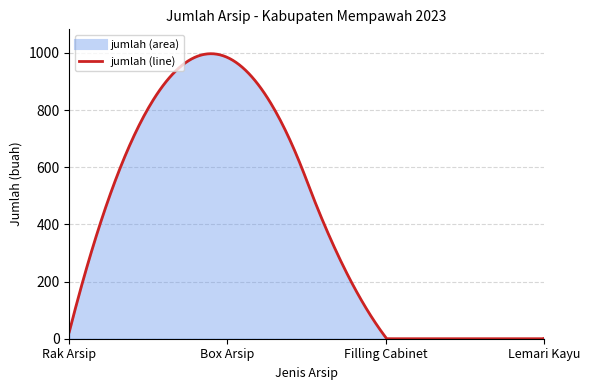

What is the difference between the maximum and minimum values?

997.1